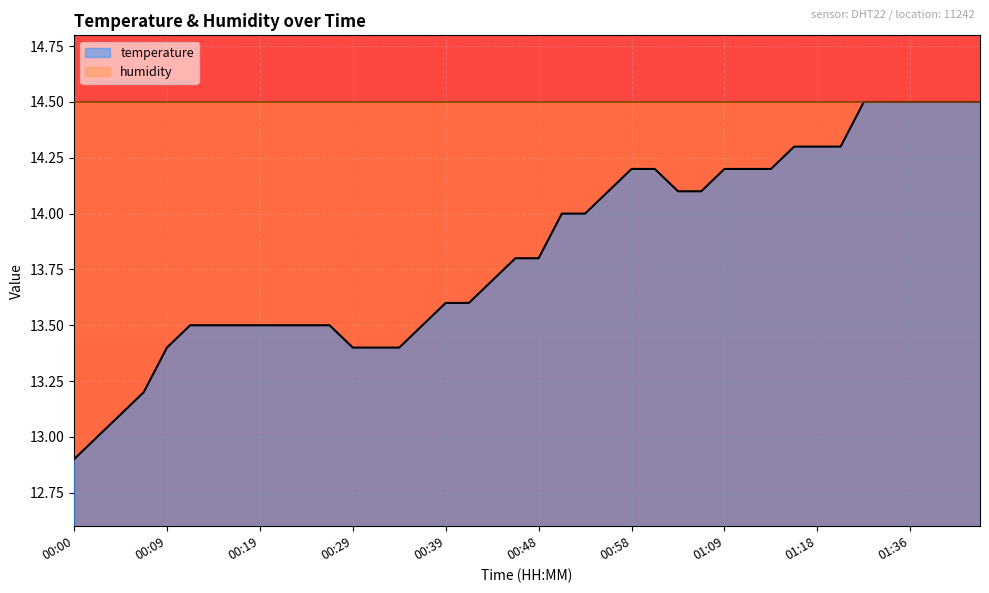

What is the sum of the values at 00:24 and 01:41?

28.0